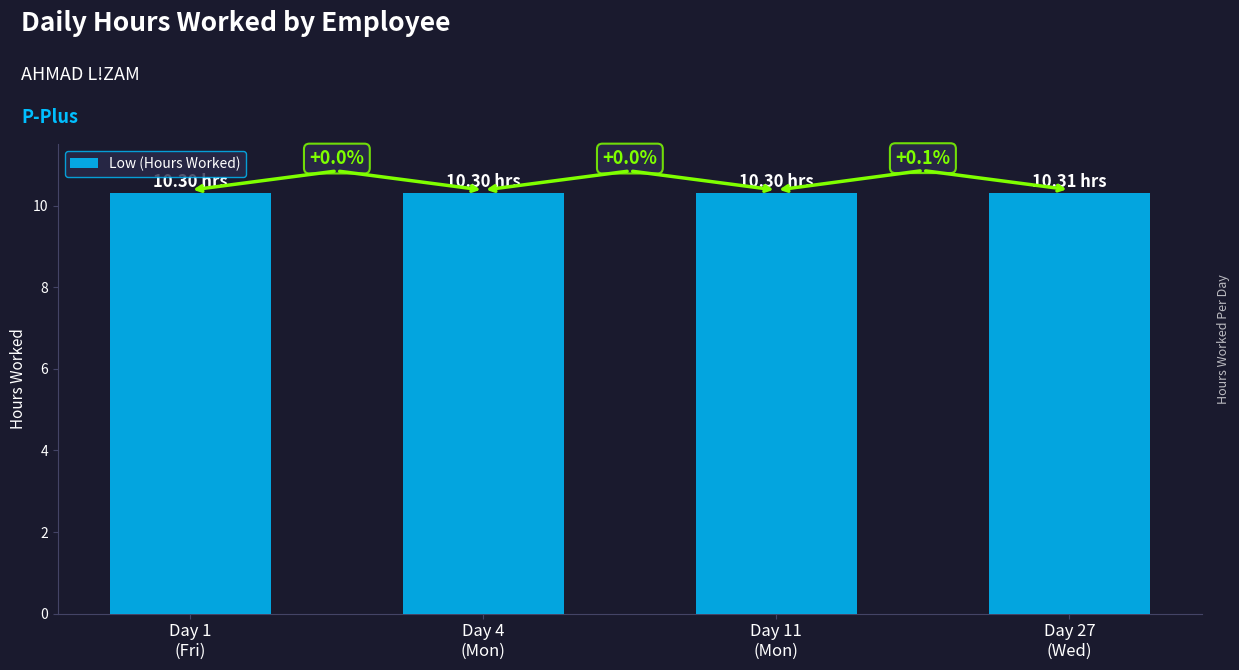

What is the maximum value shown in the chart?

10.3